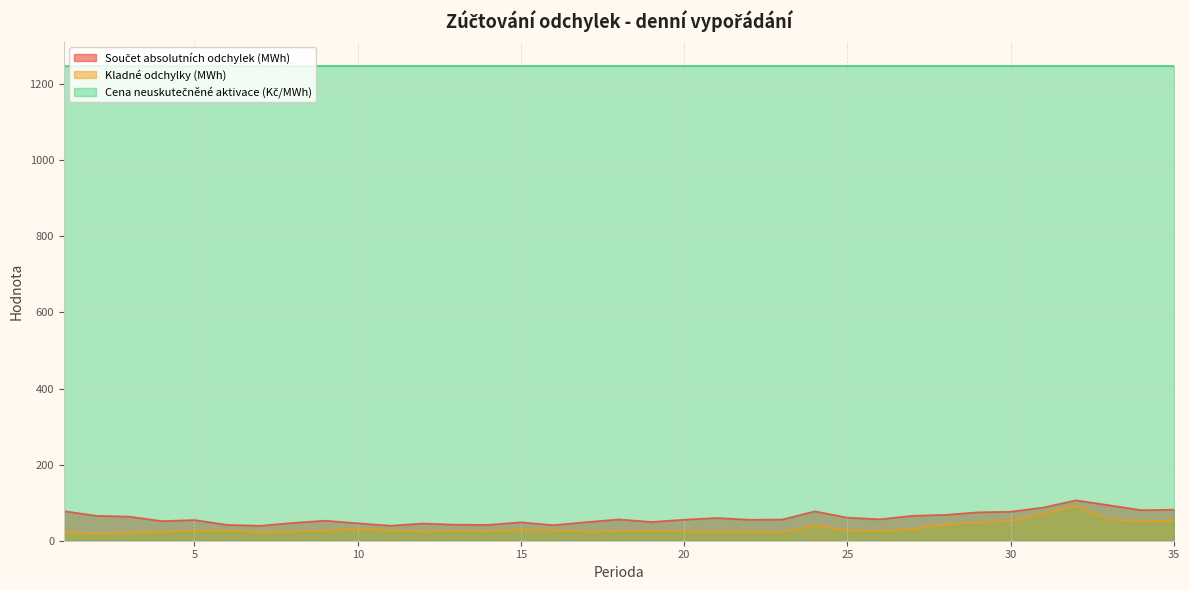

Between 25 and 24, which is larger?

24